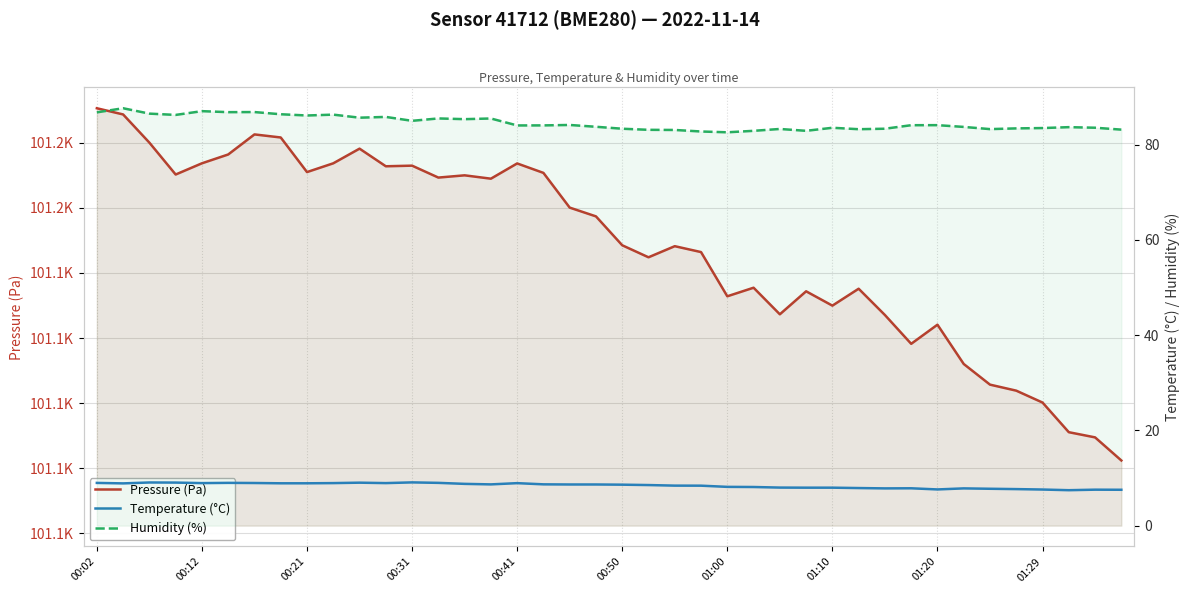

How many lines are shown in the chart?

3